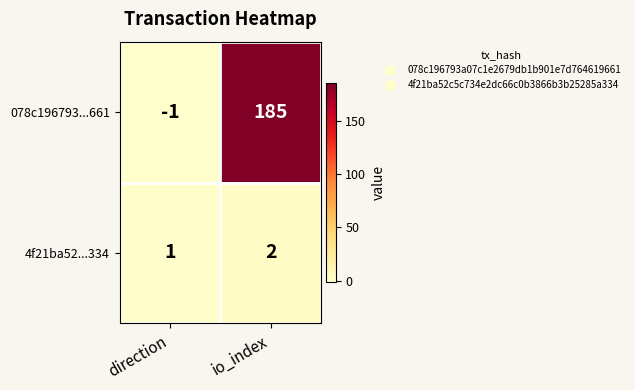

What is the difference between the highest and lowest values at direction?

2